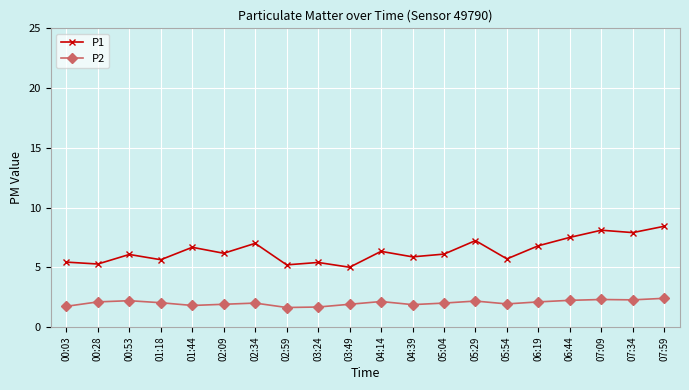

What is the difference between the highest and lowest values at 05:29?

5.1